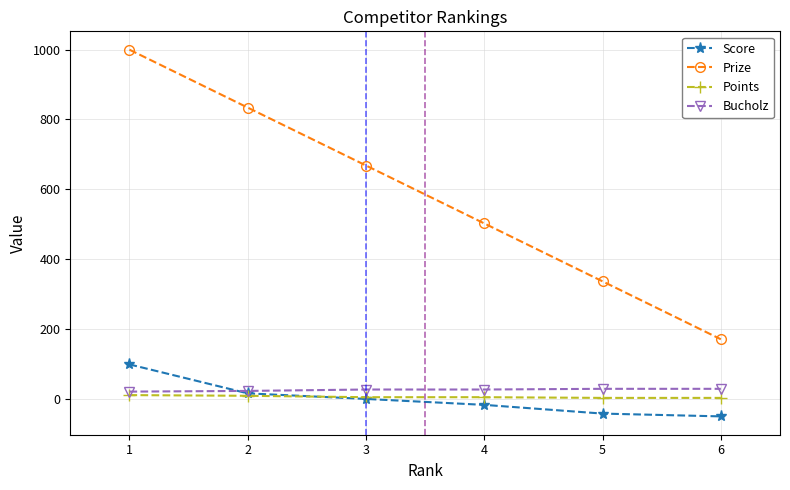

How many times do Points and Score cross each other?

1